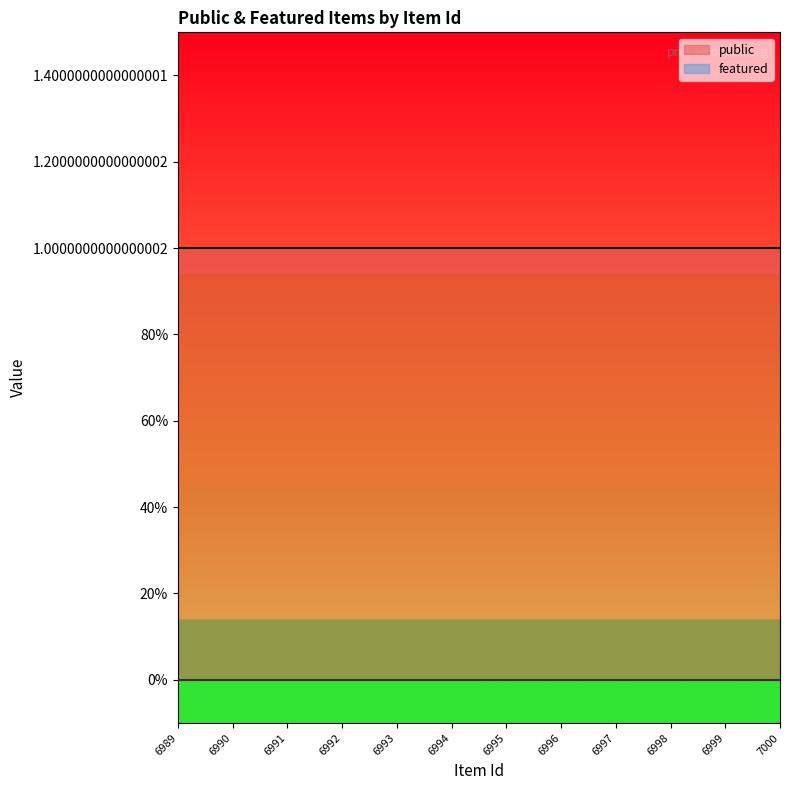

Which category has the lowest value in the public series?

7000